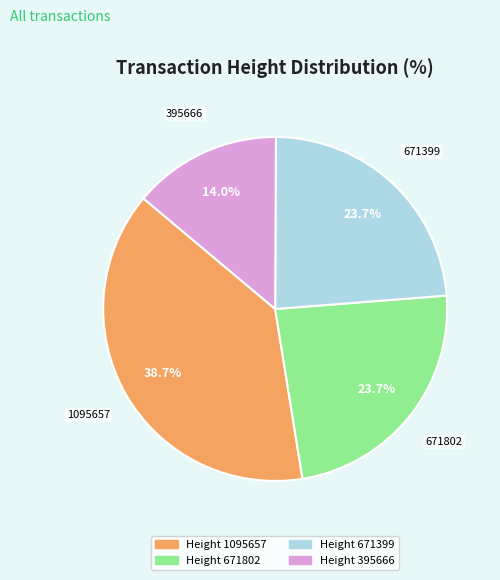

To the nearest percent, what is the average slice percentage?

25%